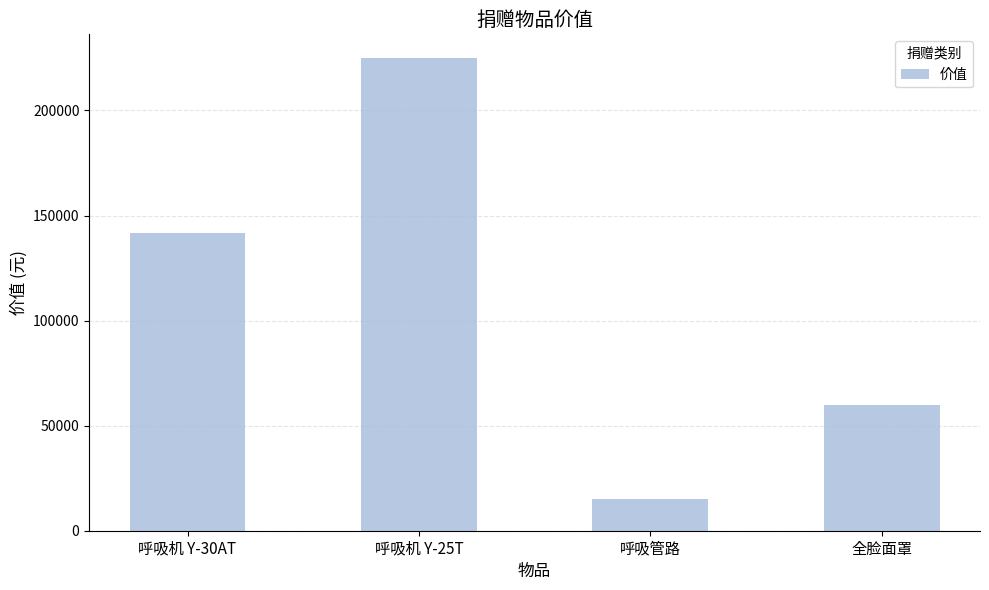

List the labels in order of value, smallest first.

呼吸管路, 全脸面罩, 呼吸机 Y-30AT, 呼吸机 Y-25T